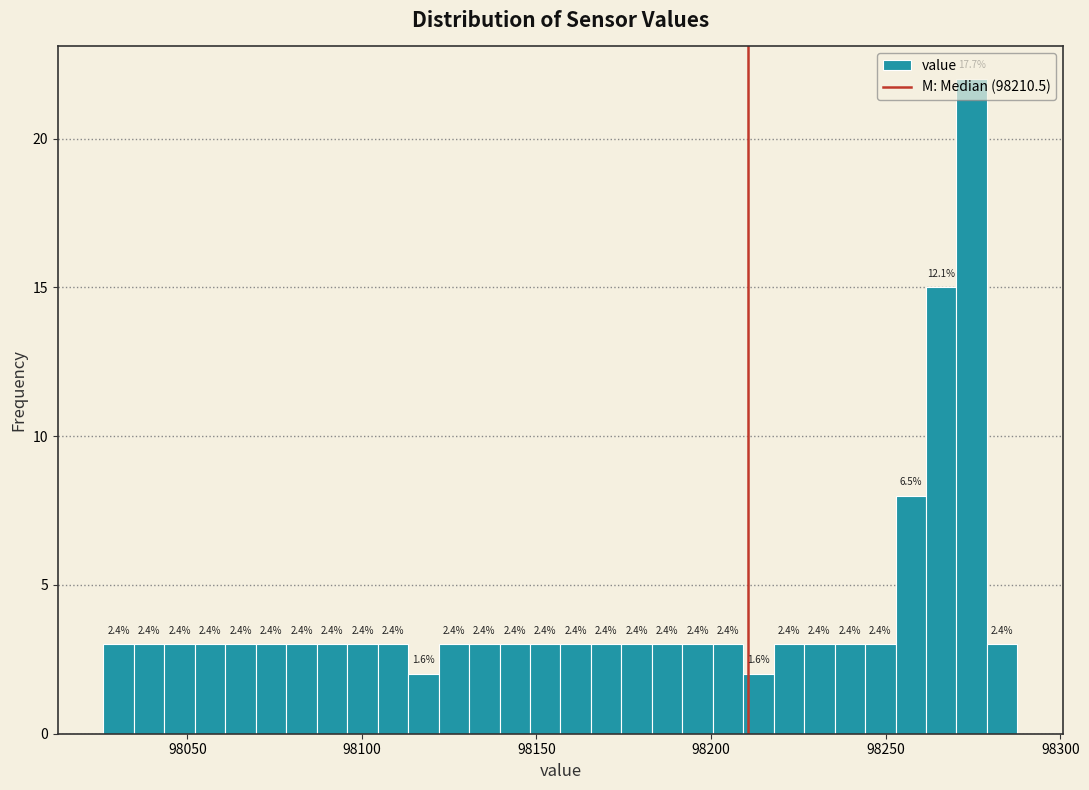

Around what value on the x-axis is the tallest bar? Give the approximate position of its centre, as read against the axis.

98275